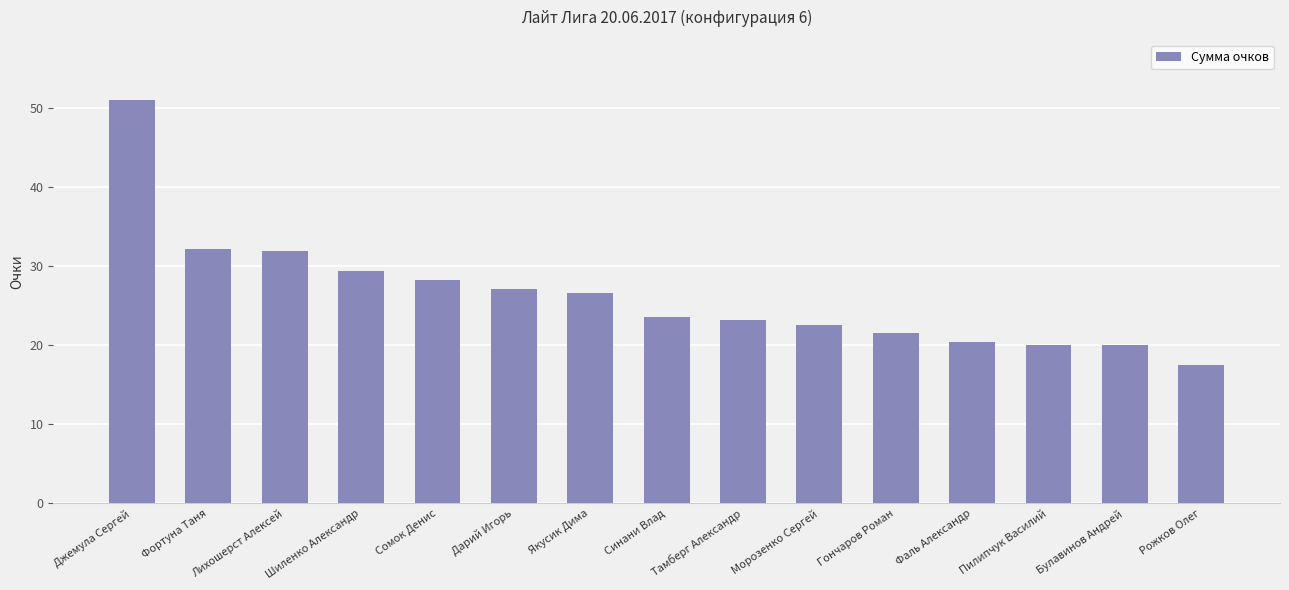

What is the smallest value displayed?

17.5